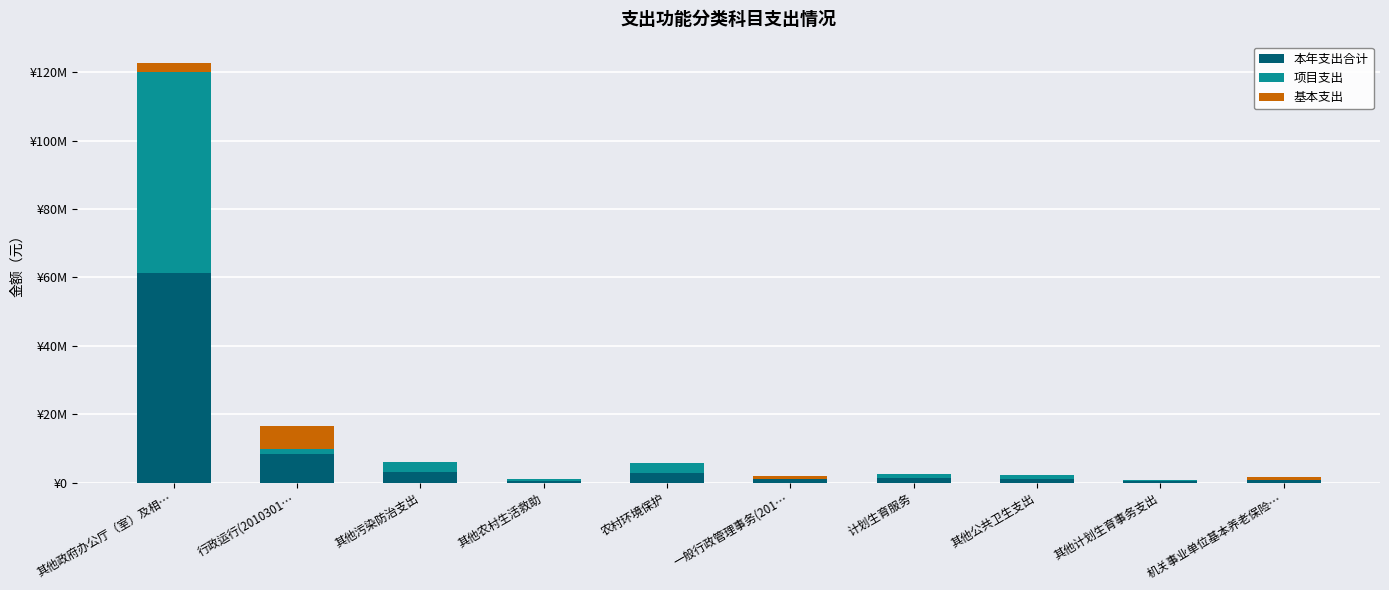

What is the sum of all 本年支出合计 values?

80528514.9